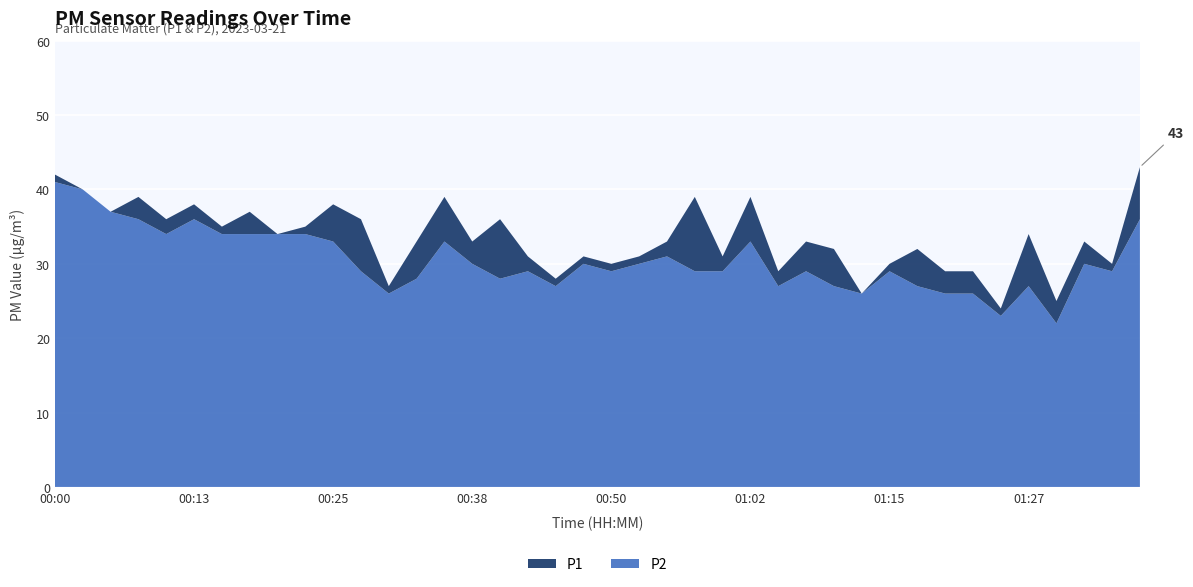

Reading left to right, extract all data points from this chart.

P1: 00:00=42	00:03=40	00:05=37	00:08=39	00:10=36	00:13=38	00:15=35	00:18=37	00:20=34	00:23=35	00:25=38	00:28=36	00:30=27	00:33=33	00:35=39	00:38=33	00:40=36	00:43=31	00:45=28	00:47=31	00:50=30	00:52=31	00:55=33	00:57=39	01:00=31	01:02=39	01:05=29	01:07=33	01:10=32	01:12=26	01:15=30	01:17=32	01:19=29	01:22=29	01:24=24	01:27=34	01:29=25	01:32=33	01:34=30	01:37=43
P2: 00:00=41	00:03=40	00:05=37	00:08=36	00:10=34	00:13=36	00:15=34	00:18=34	00:20=34	00:23=34	00:25=33	00:28=29	00:30=26	00:33=28	00:35=33	00:38=30	00:40=28	00:43=29	00:45=27	00:47=30	00:50=29	00:52=30	00:55=31	00:57=29	01:00=29	01:02=33	01:05=27	01:07=29	01:10=27	01:12=26	01:15=29	01:17=27	01:19=26	01:22=26	01:24=23	01:27=27	01:29=22	01:32=30	01:34=29	01:37=36